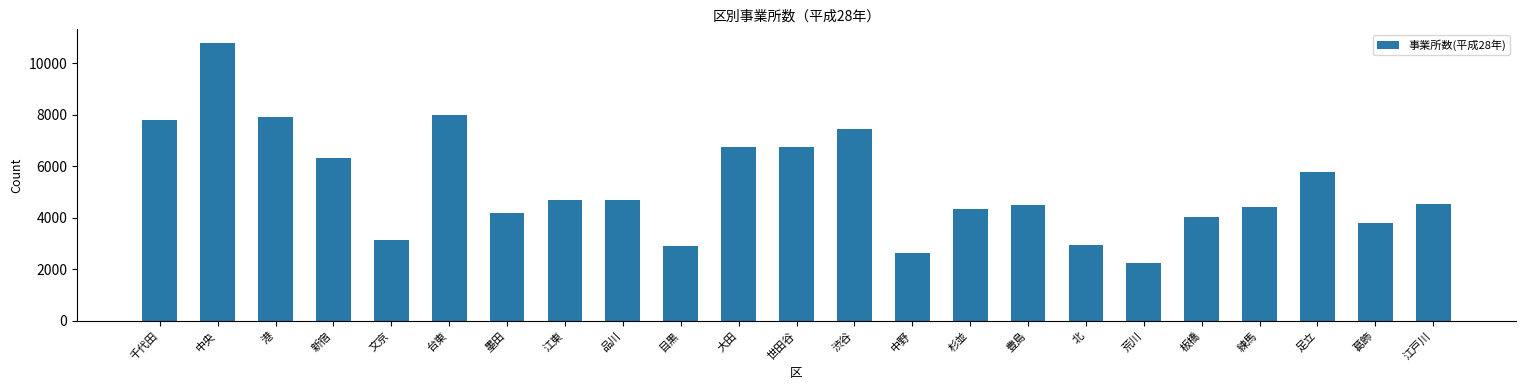

What is the value of the 15th bar from the left?

4356